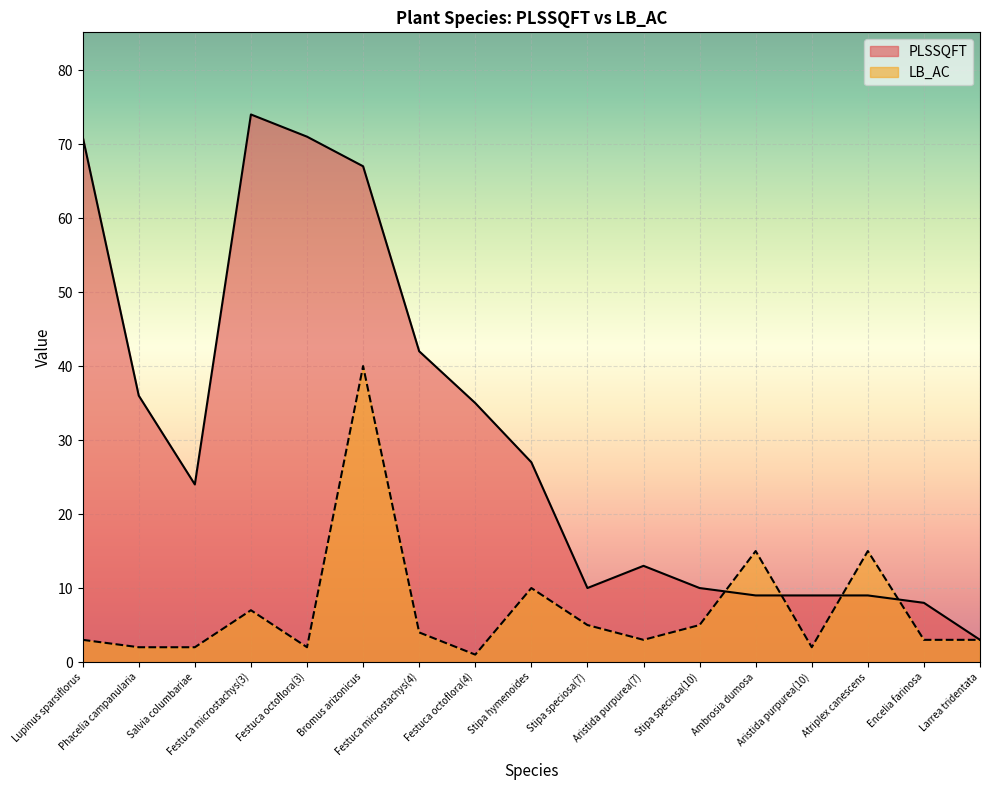

How many intersections are there between PLSSQFT and LB_AC?

4